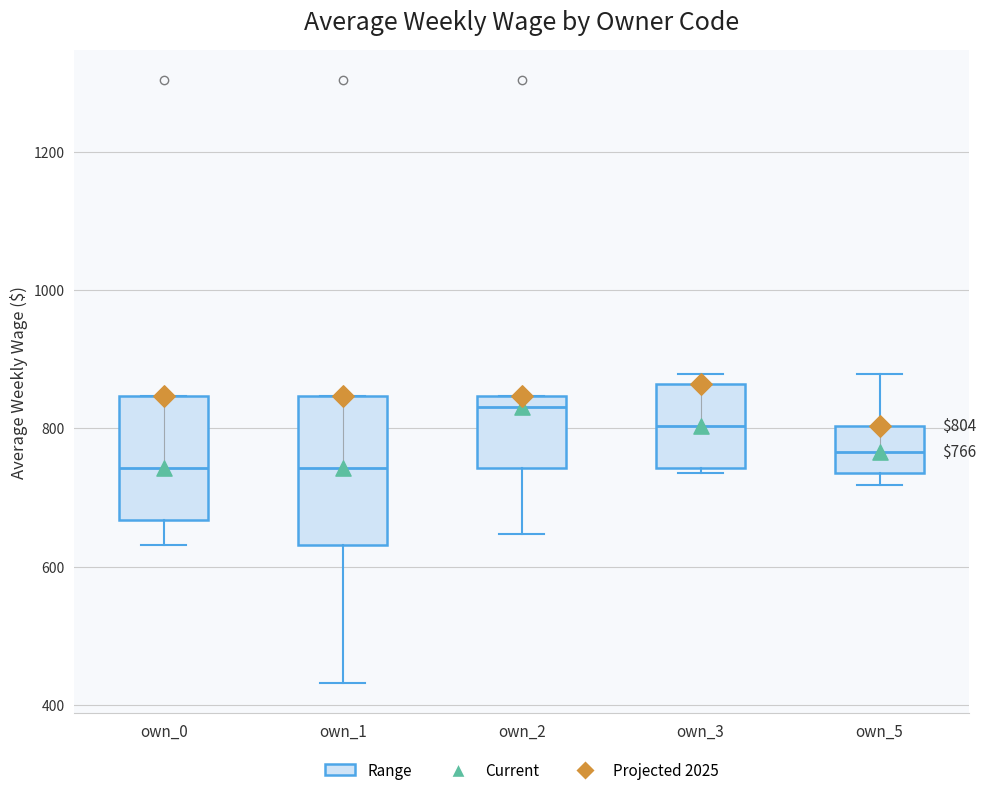

Comparing the boxes themselves (not the whiskers), which one is the tallest?

own_1